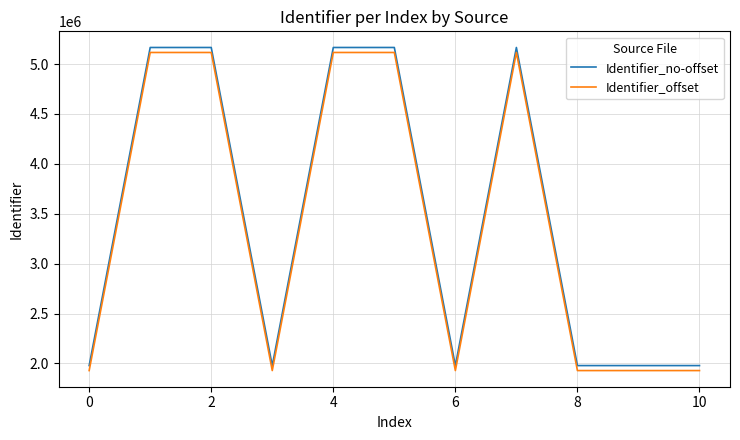

At how many categories does at least one series exceed 2632620?

5